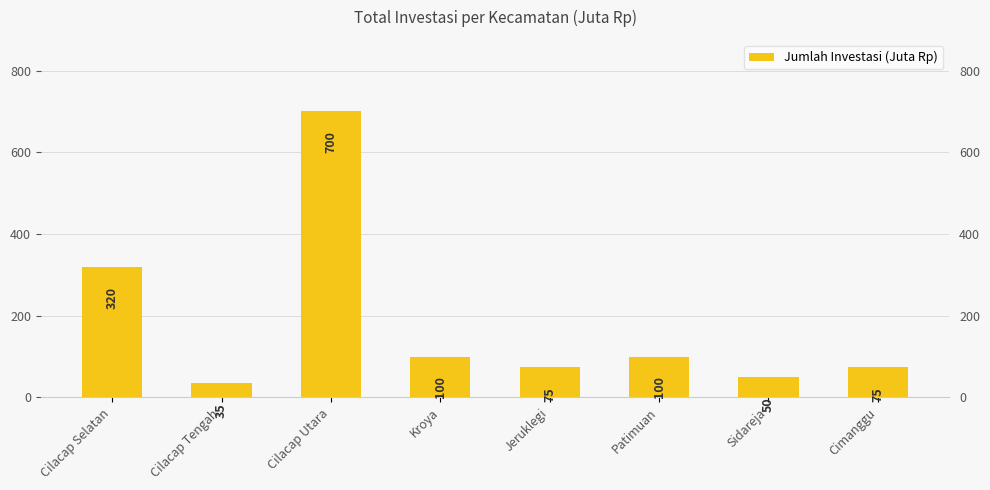

What is the greatest value displayed?

700